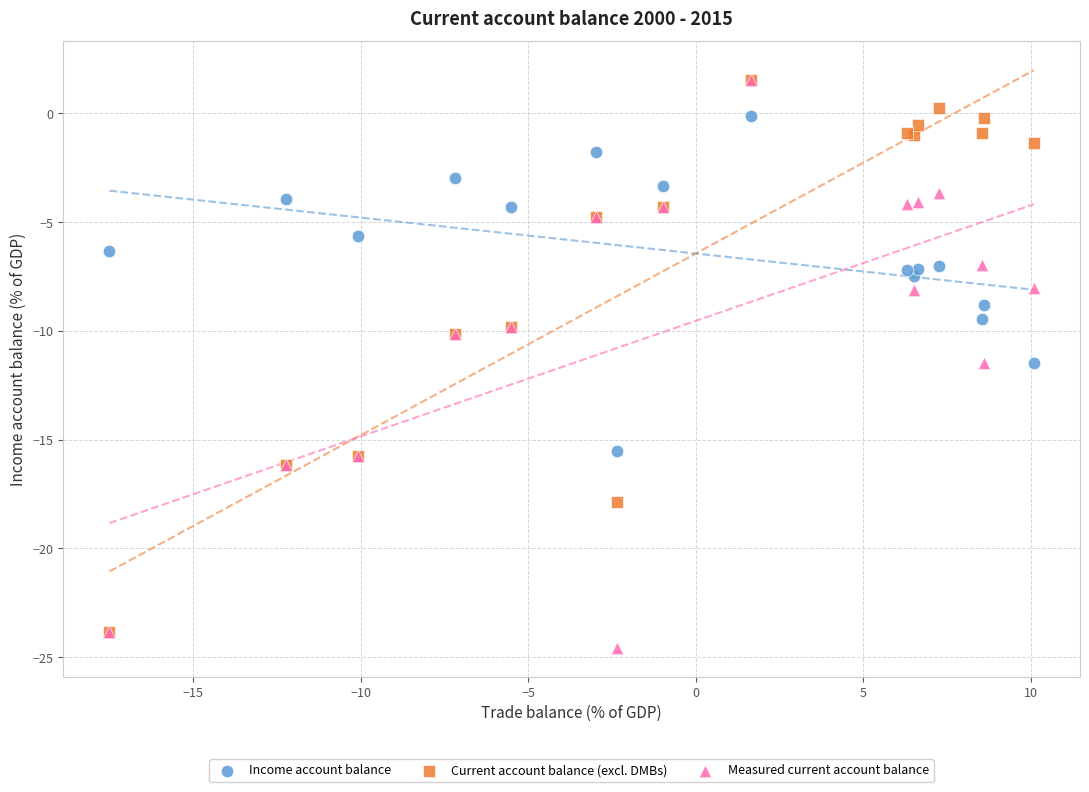

What are all the series names shown in the legend?

Income account balance, Current account balance (excl. DMBs), Measured current account balance